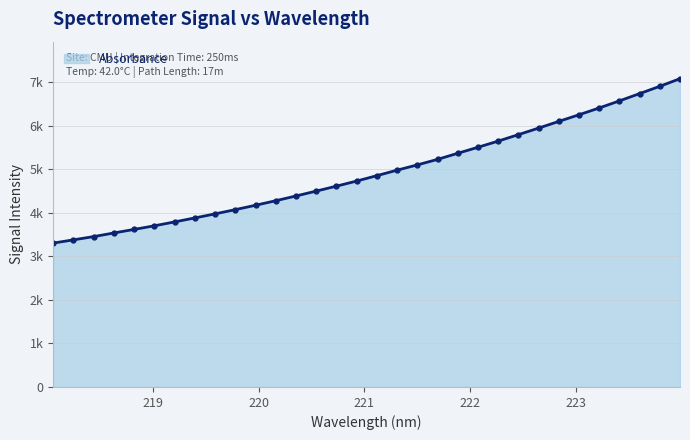

List the labels in order of value, largest first.

223.9802, 223.7895, 223.5987, 223.408, 223.2172, 223.0264, 222.8355, 222.6447, 222.4538, 222.263, 222.0721, 221.8812, 221.6902, 221.4993, 221.3083, 221.1174, 220.9264, 220.7354, 220.5444, 220.3533, 220.1623, 219.9712, 219.7801, 219.589, 219.3979, 219.2067, 219.0156, 218.8244, 218.6332, 218.442, 218.2508, 218.0596